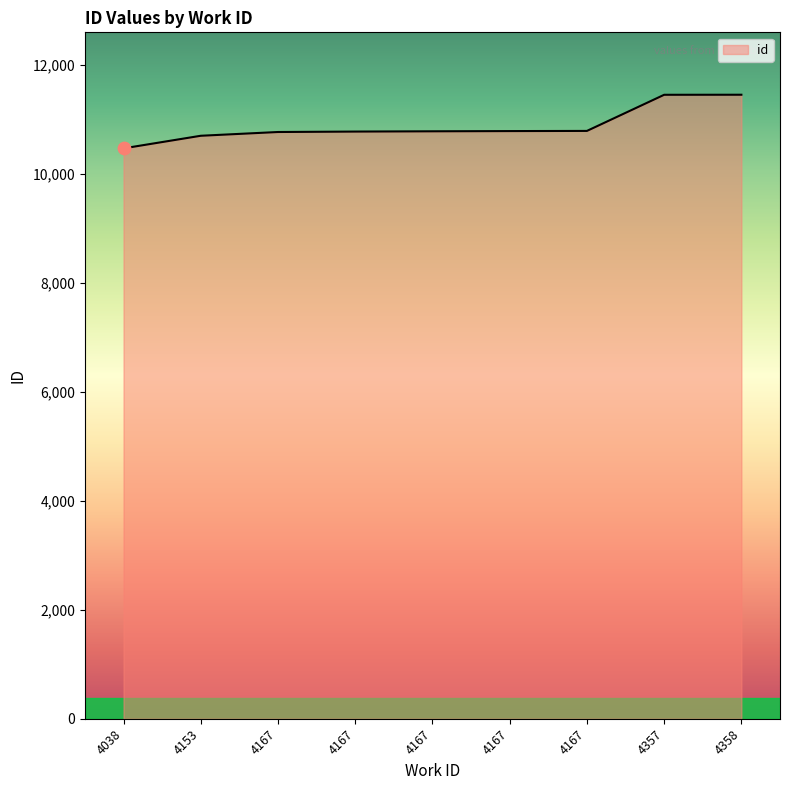

How many lines are shown in the chart?

1